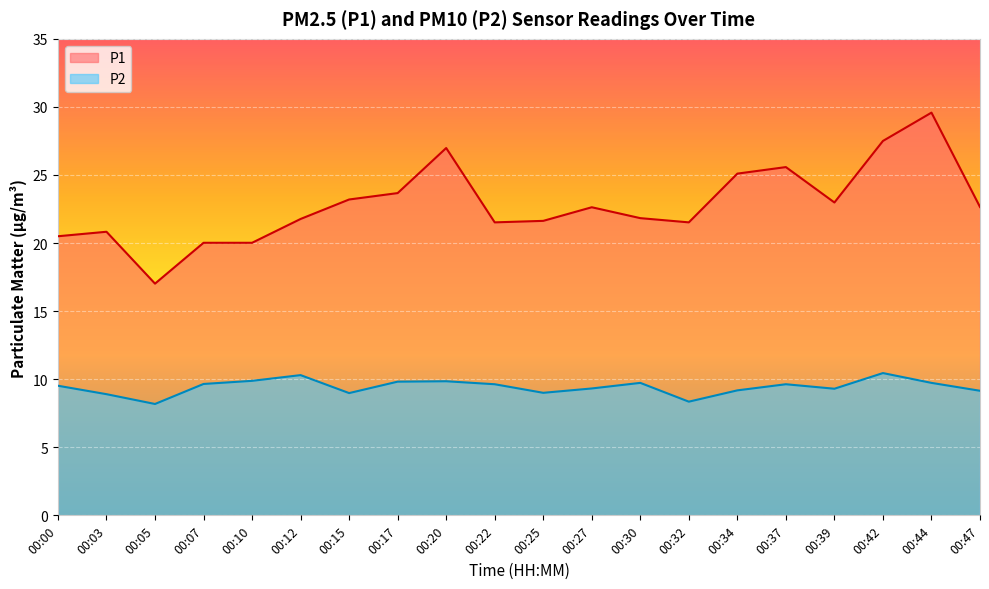

What is the greatest value displayed?

29.6